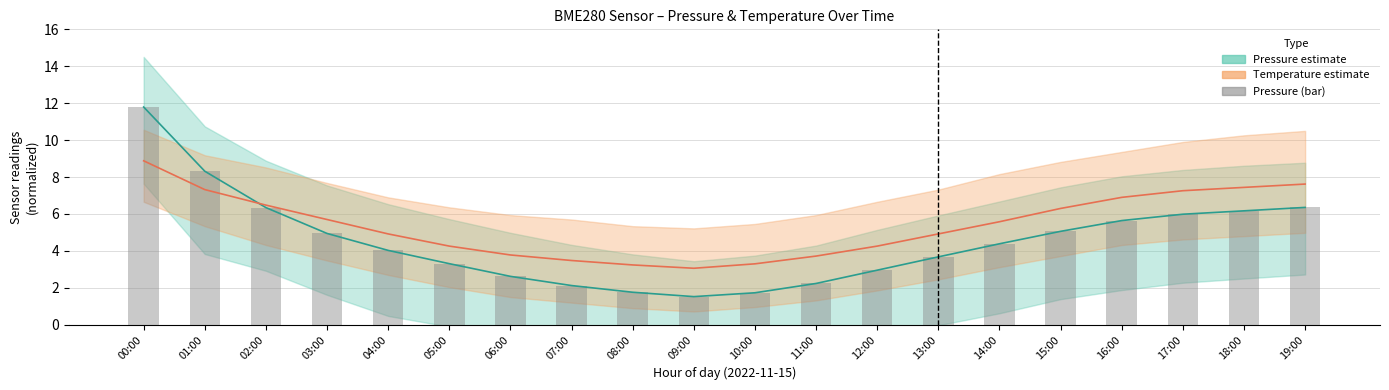

List the labels in order of Pressure (normalized) value, largest first.

00:00, 01:00, 19:00, 02:00, 18:00, 17:00, 16:00, 15:00, 03:00, 14:00, 04:00, 13:00, 05:00, 12:00, 06:00, 11:00, 07:00, 08:00, 10:00, 09:00